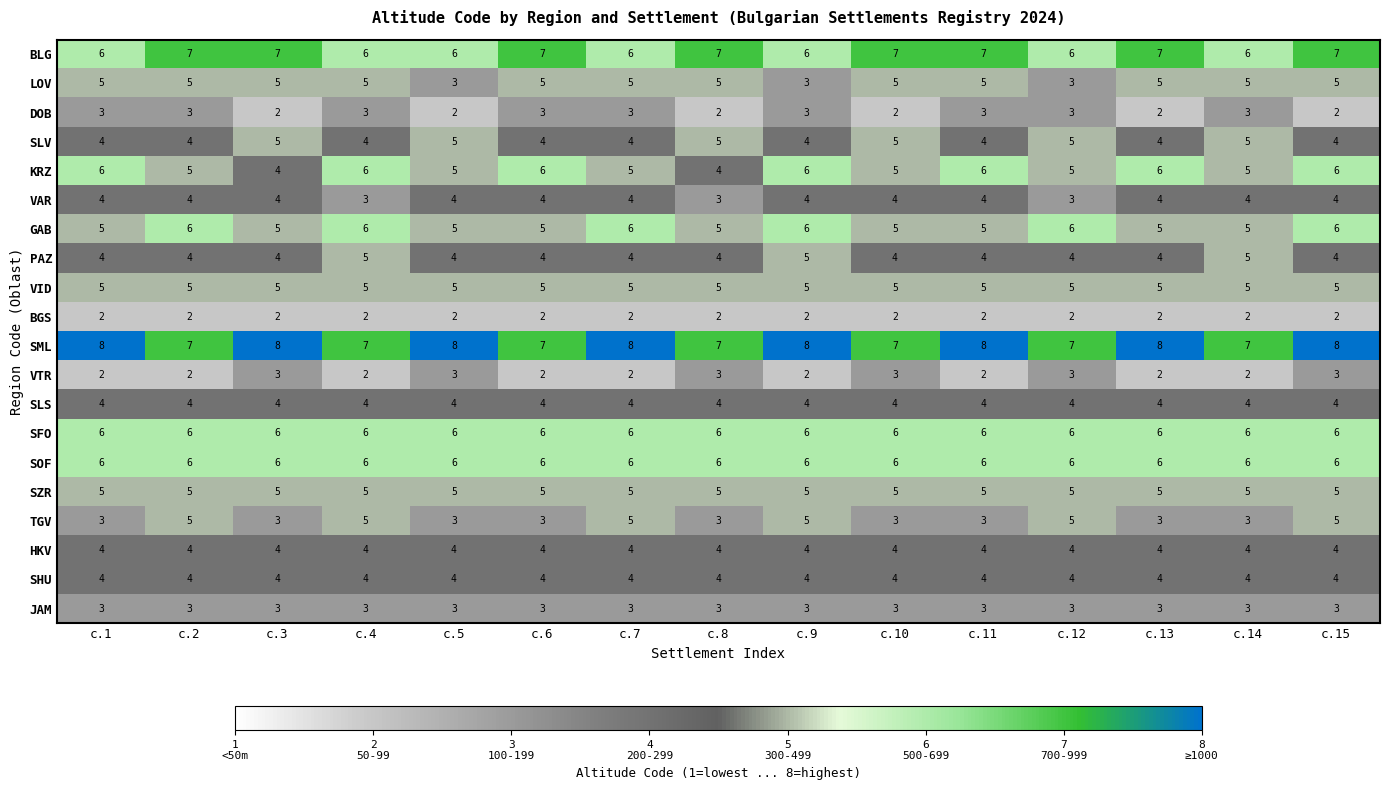

What is the highest value of the SML series?

8